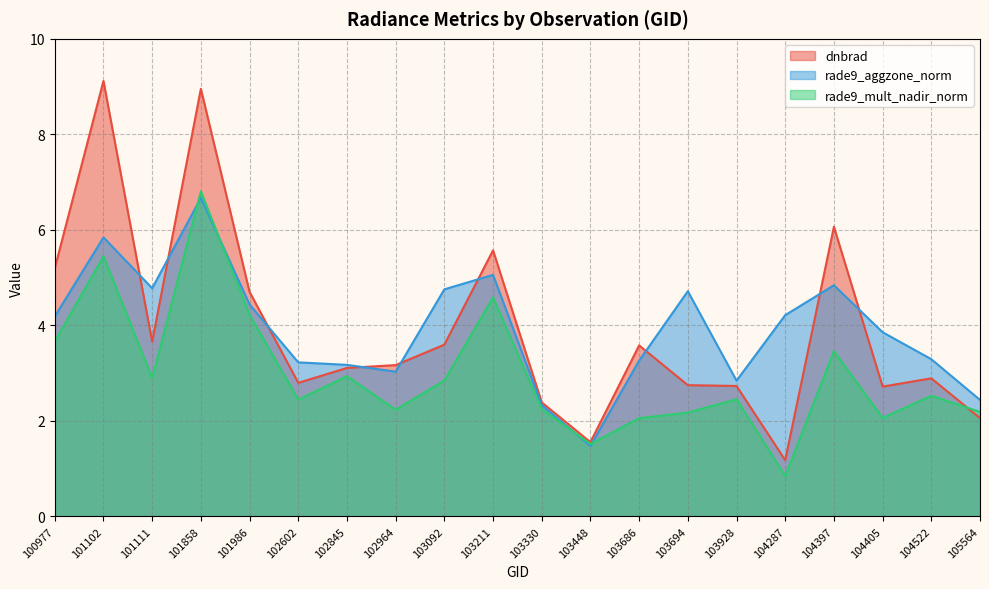

What is the maximum value shown in the chart?

9.1